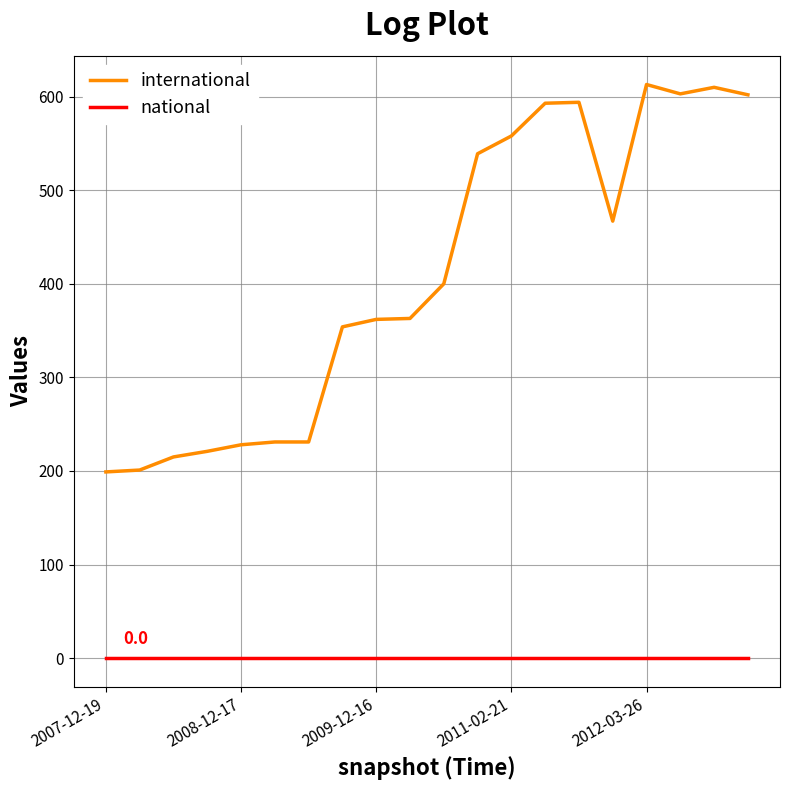

Which series has the largest total across all categories?

international